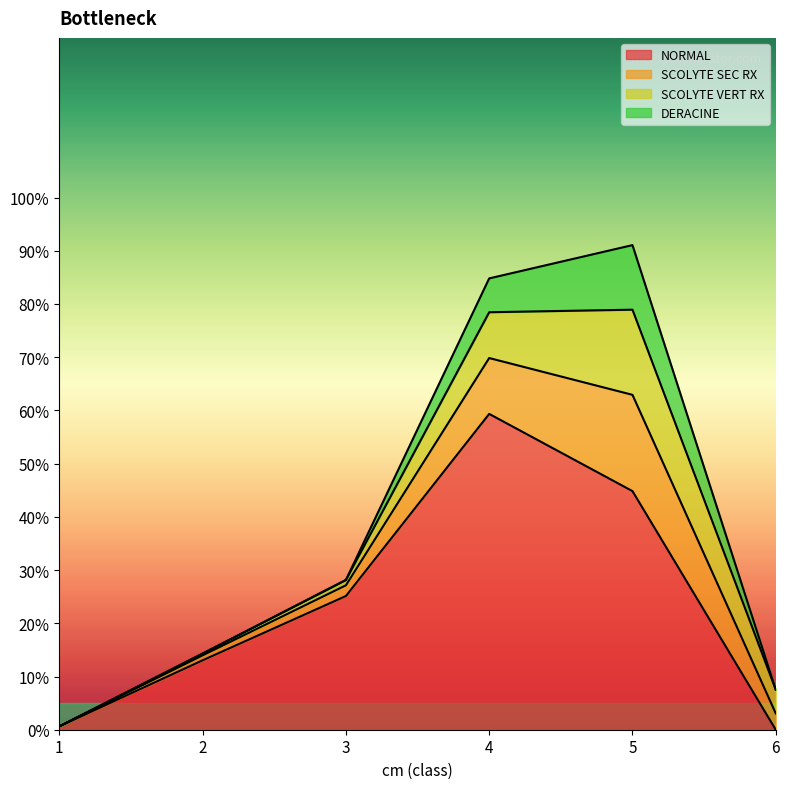

Between 3 and 6, which series saw the biggest shift?

NORMAL